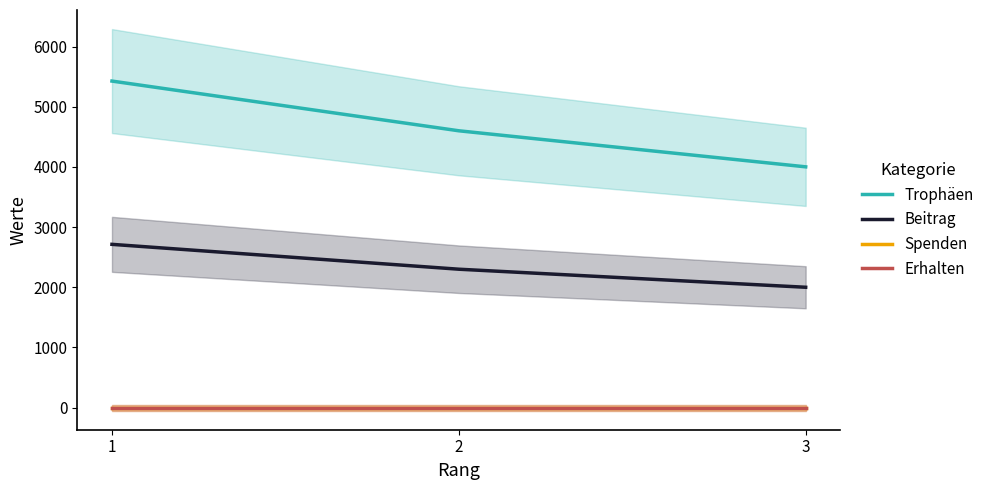

What is the spread (max minus min) of values at 1?

5426